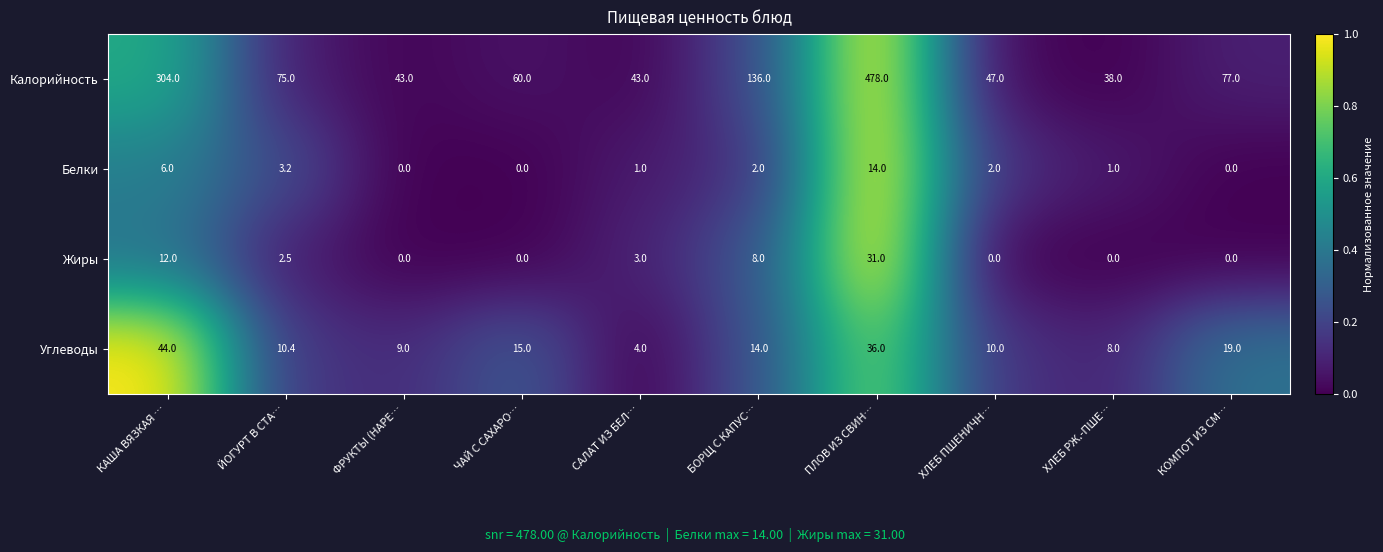

The Белки series shows 1.0 at ХЛЕБ РЖ.-ПШЕ…. True or false?

True